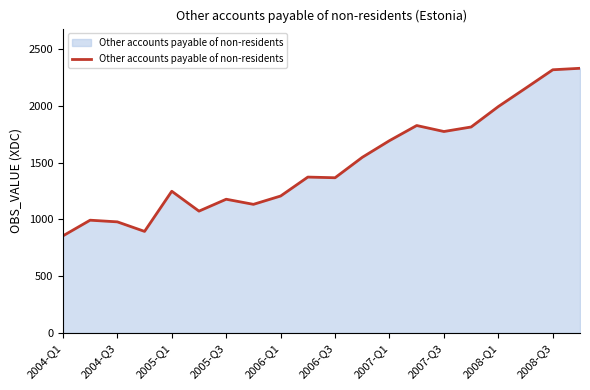

What is the difference between the maximum and minimum values?

1476.1